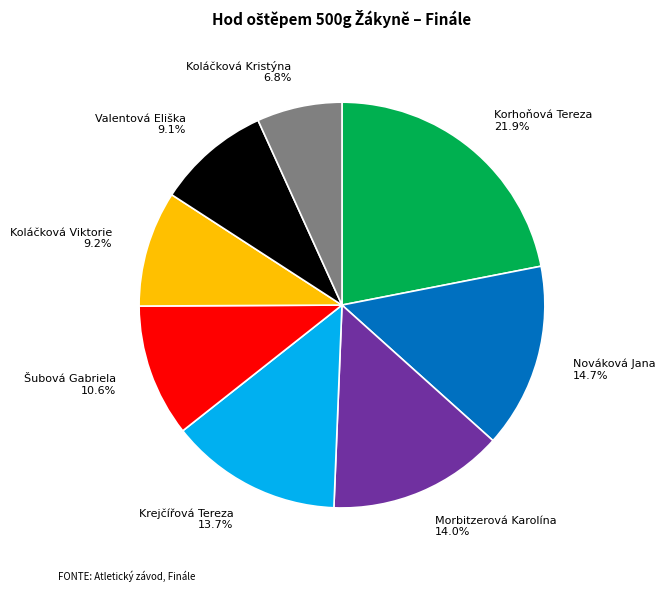

True or false: Krejčířová Tereza accounts for 7% of the total.

False